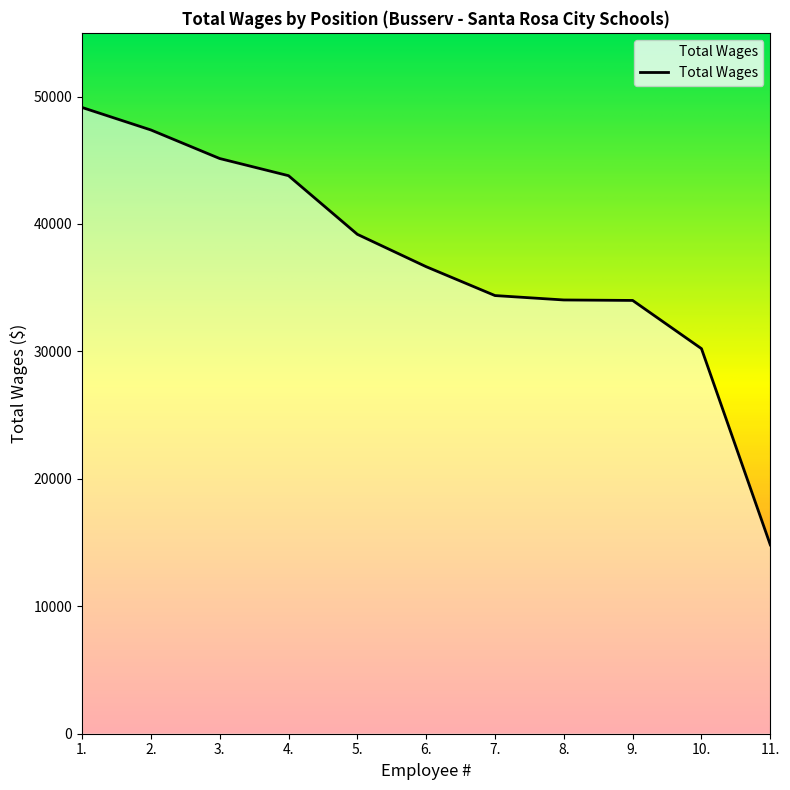

What is the maximum value shown in the chart?

49144